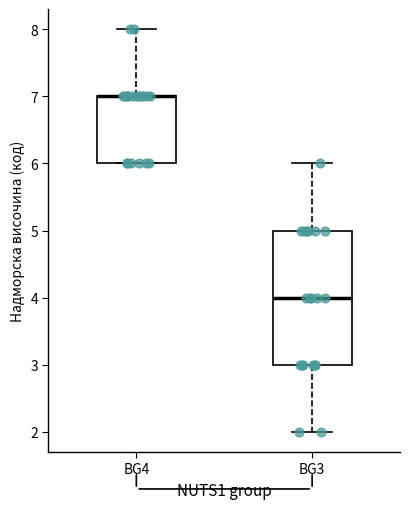

Comparing the boxes themselves (not the whiskers), which one is the tallest?

BG3